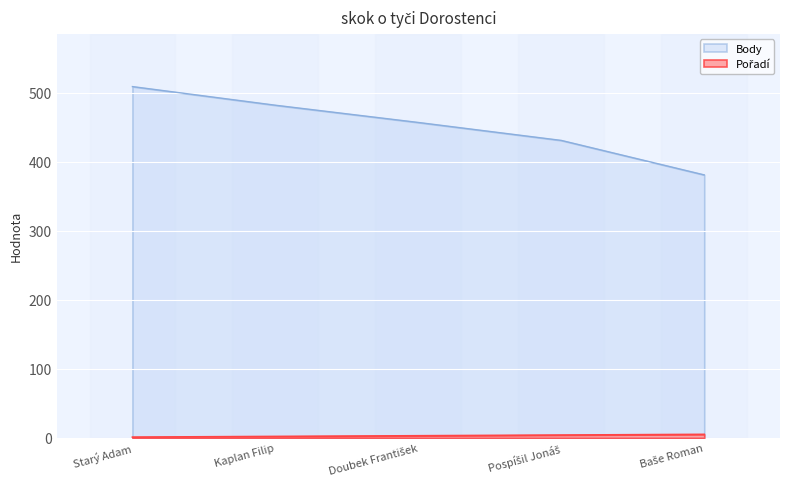

What is the minimum value shown in the chart?

1